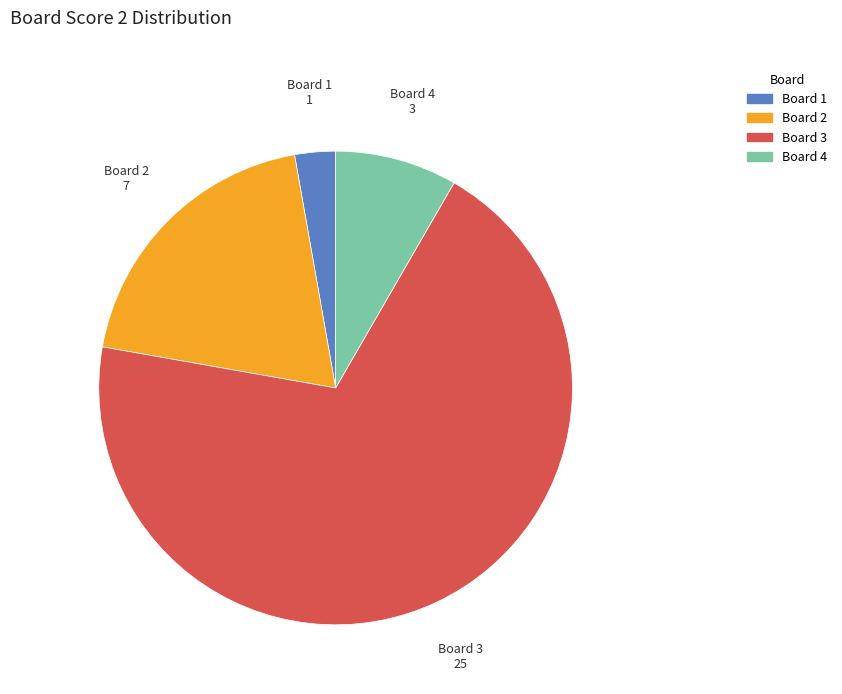

The Board 2 slice represents 11% of the pie. True or false?

False